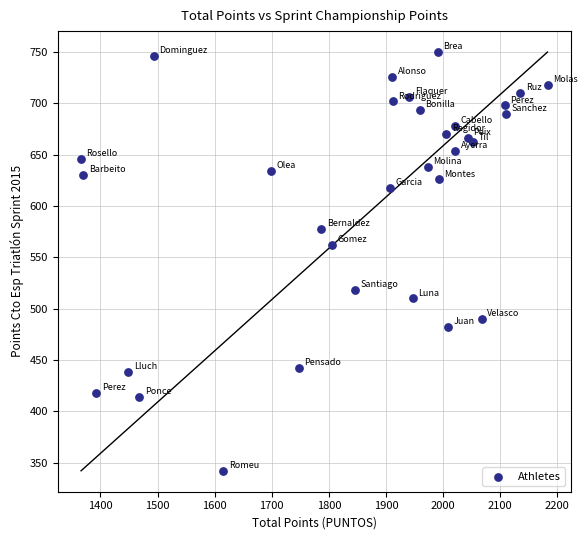

What is the range of Y values (max minus min)?

408